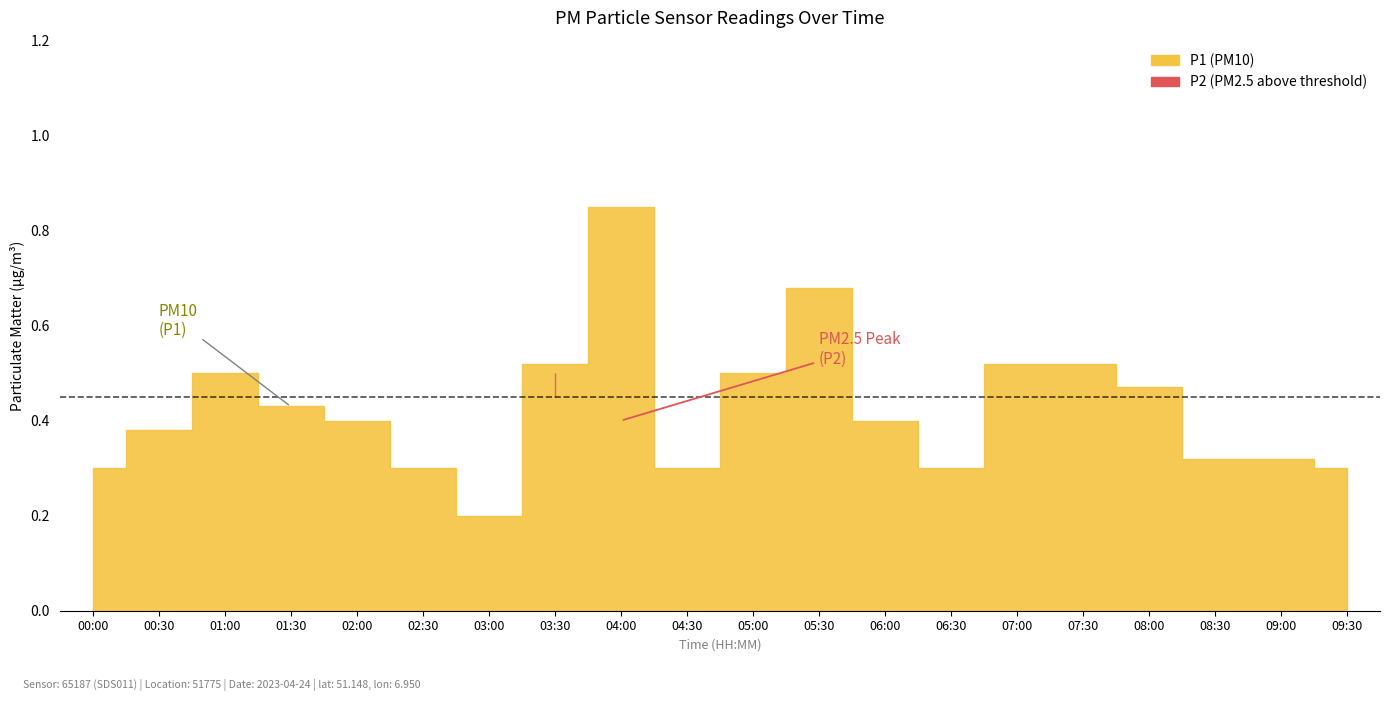

At how many categories does at least one series exceed 0?

20